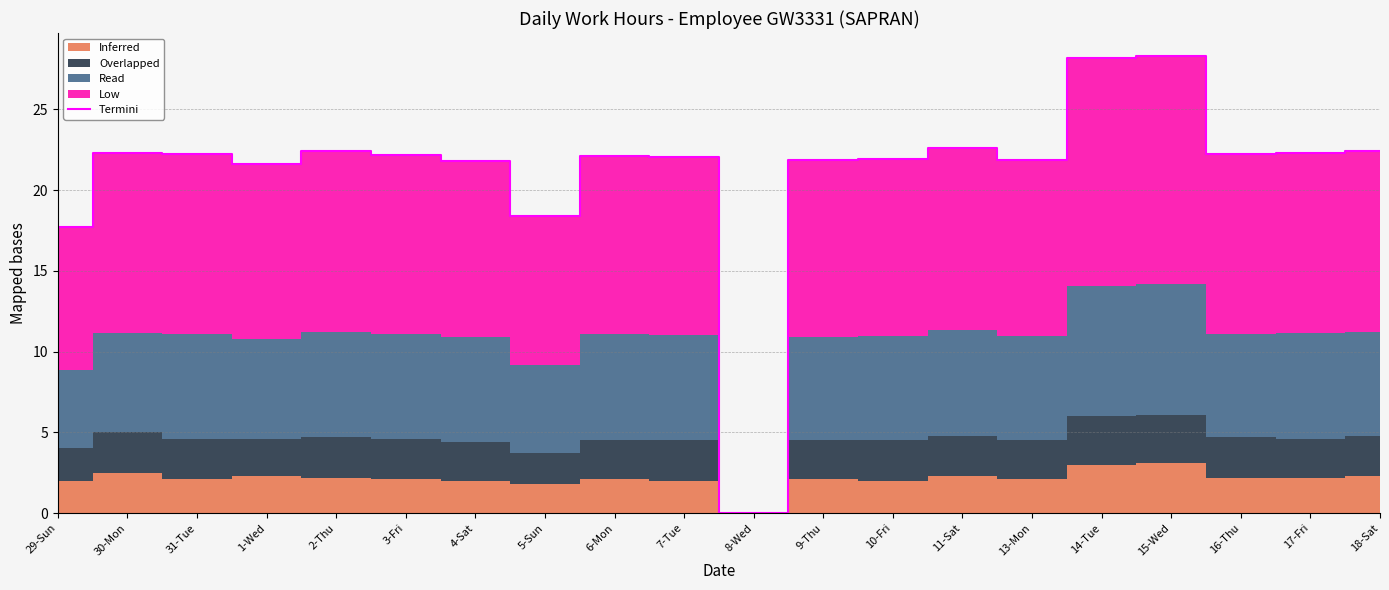

List the labels in order of value, smallest first.

8-Wed, 29-Sun, 5-Sun, 1-Wed, 4-Sat, 9-Thu, 13-Mon, 10-Fri, 7-Tue, 6-Mon, 3-Fri, 31-Tue, 16-Thu, 17-Fri, 30-Mon, 2-Thu, 18-Sat, 11-Sat, 14-Tue, 15-Wed